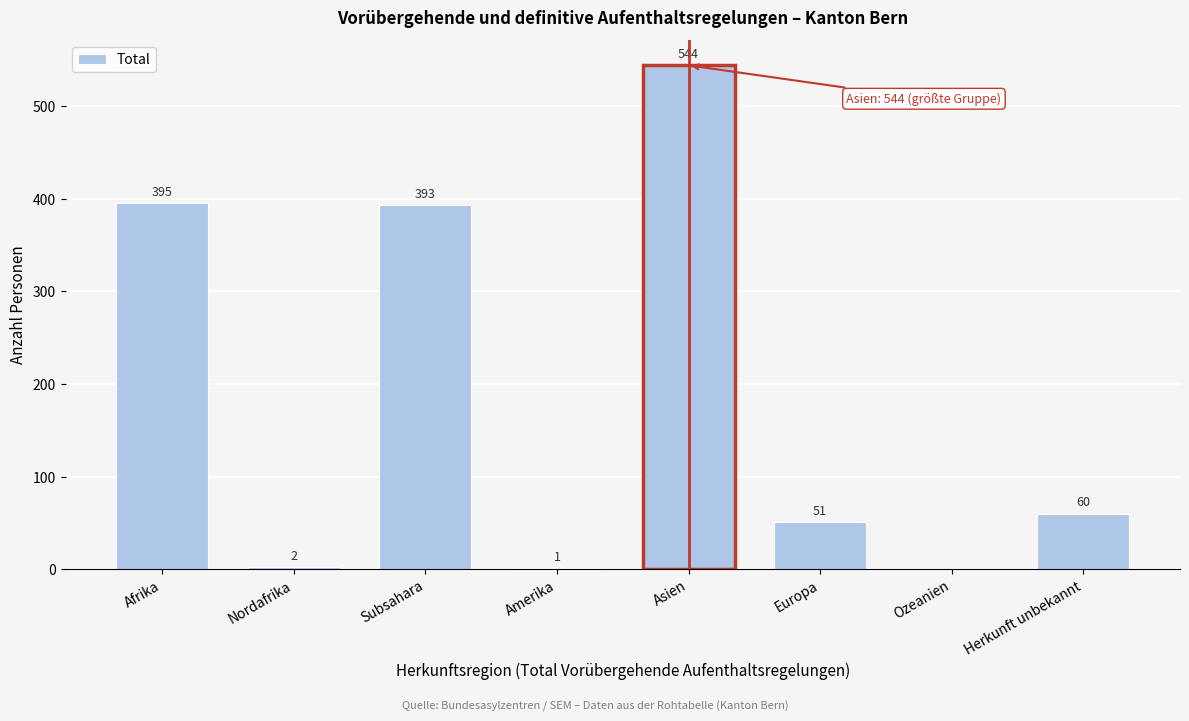

Reading left to right, list all the values displayed in this chart.

Afrika=395	Nordafrika=2	Subsahara=393	Amerika=1	Asien=544	Europa=51	Ozeanien=0	Herkunft unbekannt=60